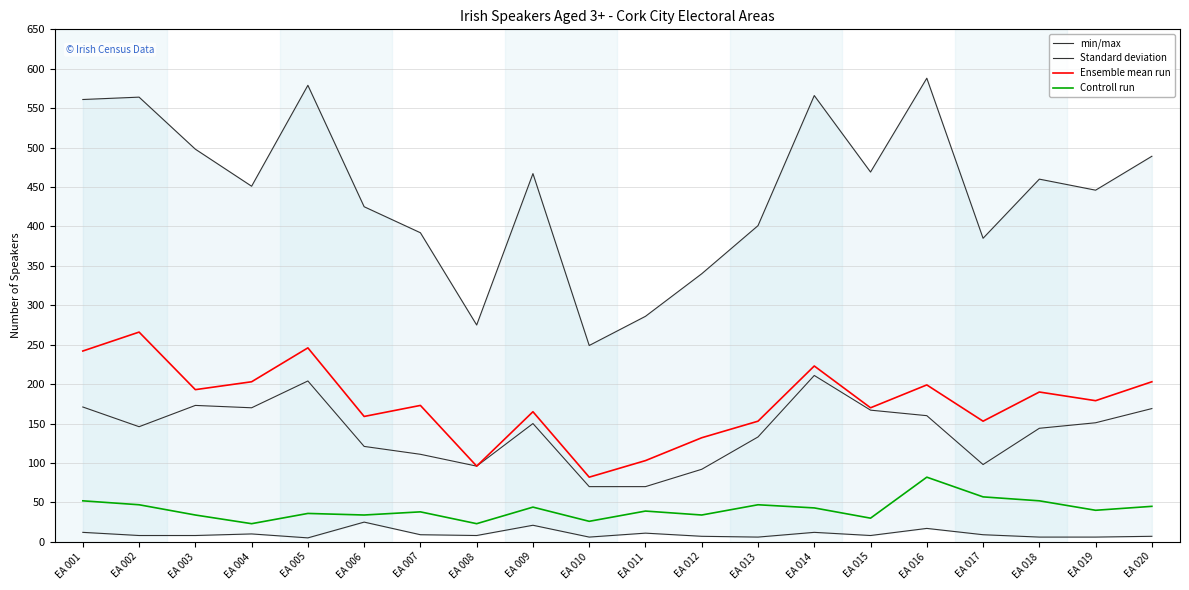

What is the sum of the Standard deviation values at EA 001 and EA 008?

267